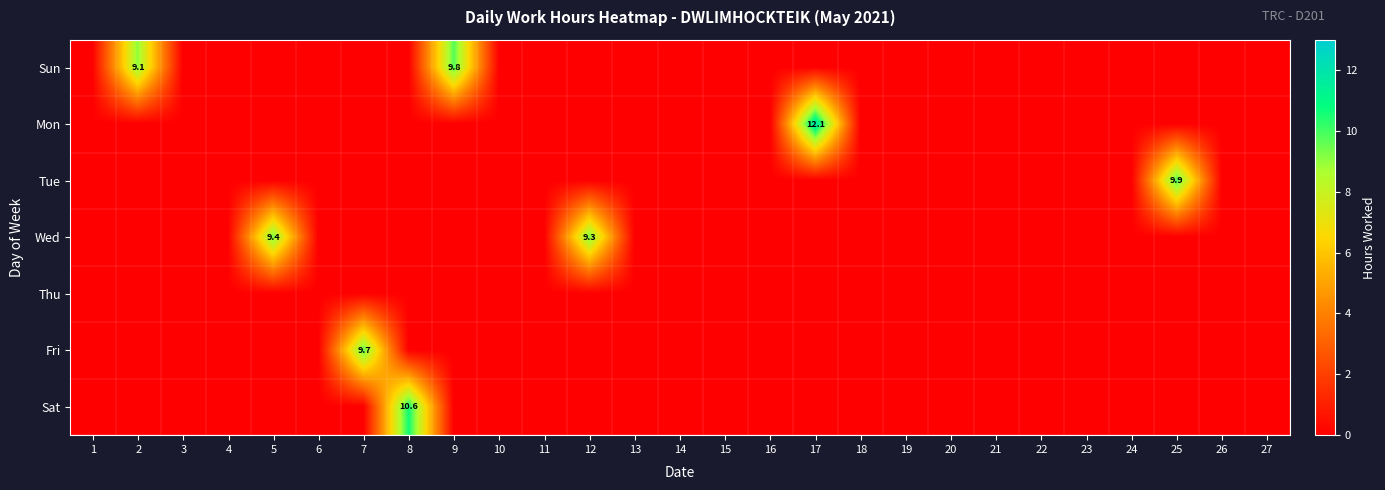

What is the maximum value for Sat?

10.6